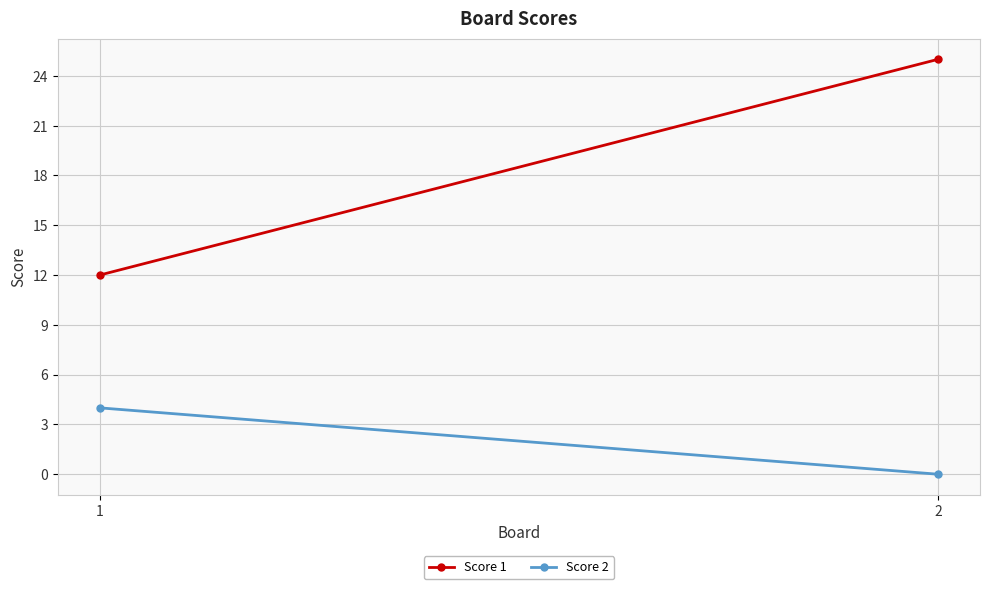

Is this an area chart (filled region under the line)?

No